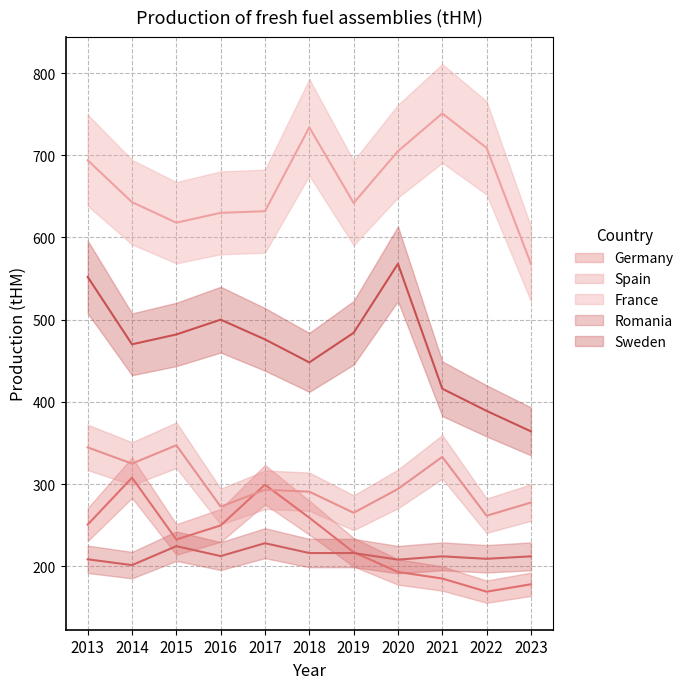

In France, how many points are lower than both neighbors (excluding endpoints)?

2